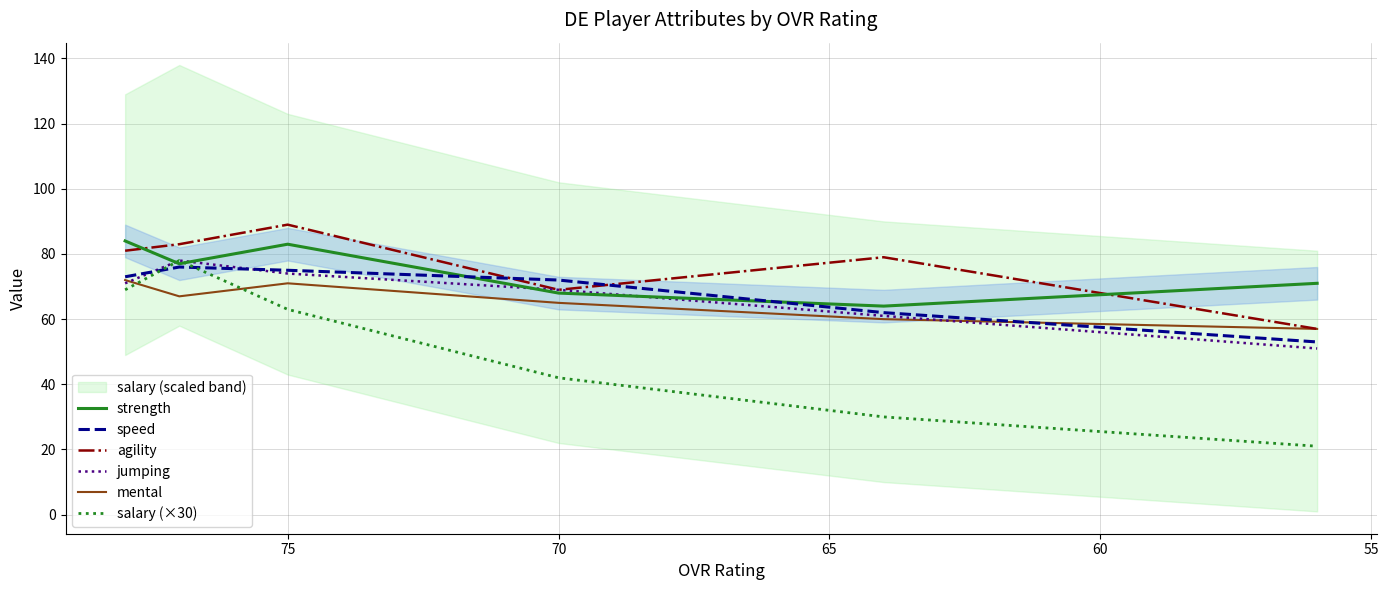

What is the difference between the mental values at 65 and 55?

2